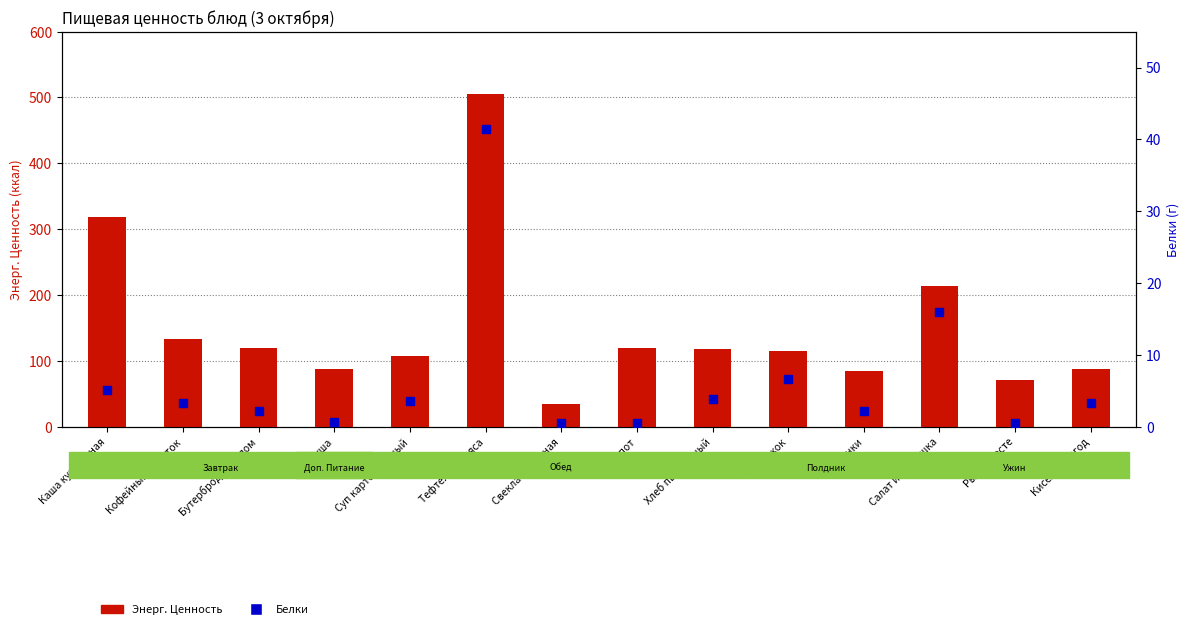

Is the value of Энерг. Ценность at Компот greater than the value of Белки at Свекла тушенная?

Yes